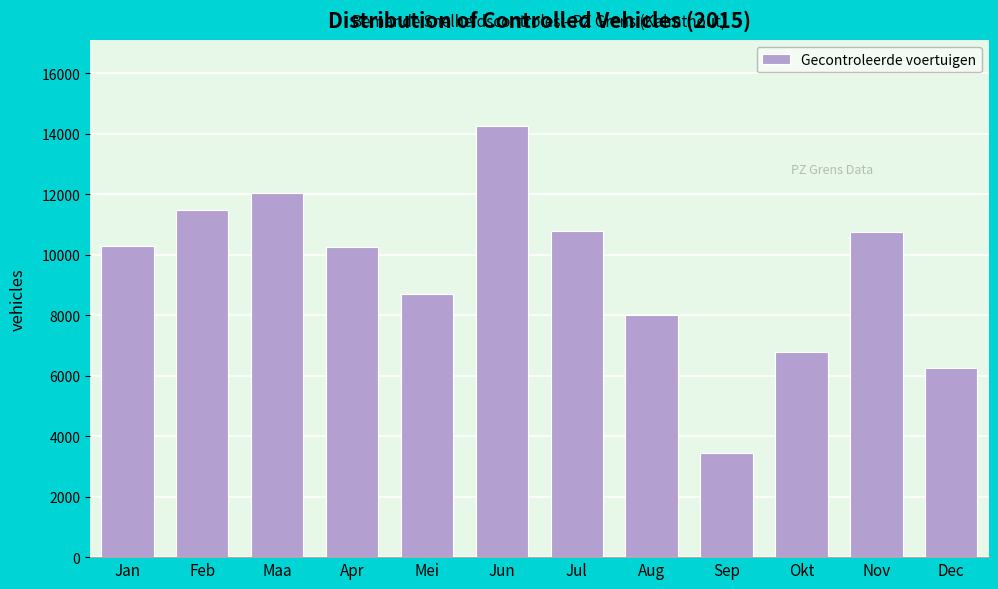

What is the sum of all values?

112949